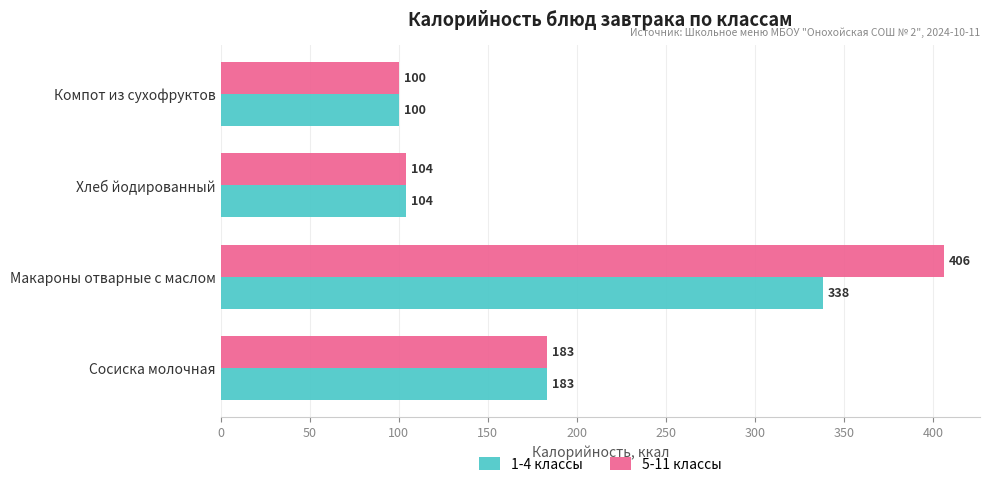

At which category is the sum across all series the highest?

Макароны отварные с маслом